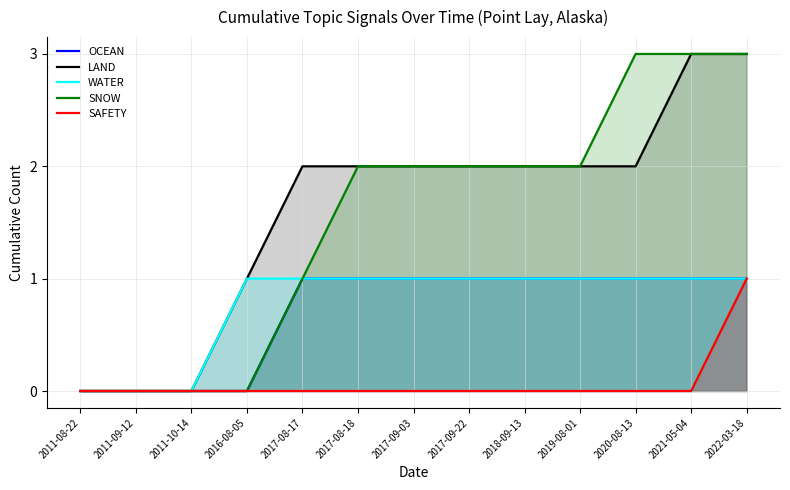

What is the label of the 3rd point from the left?

2011-10-14